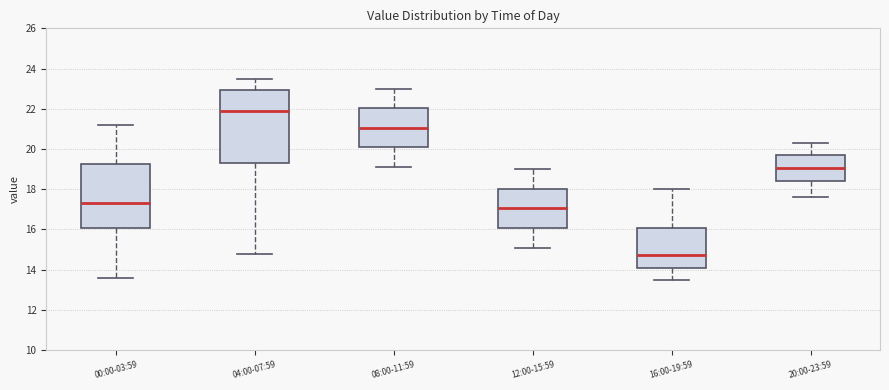

Which box's median line is the highest?

04:00-07:59